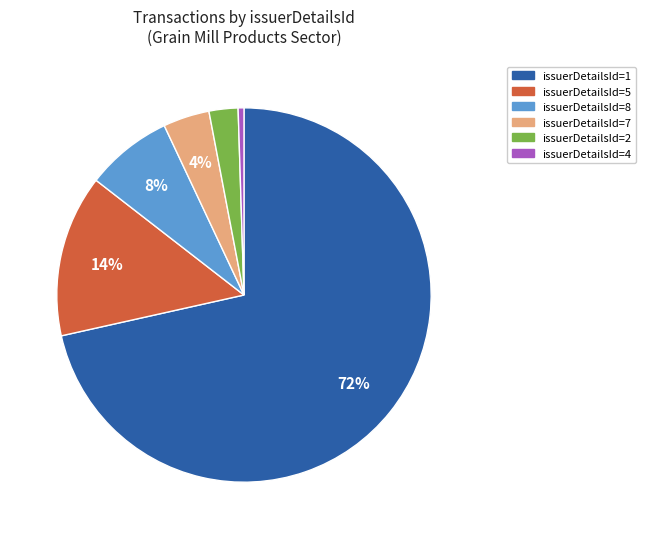

True or false: issuerDetailsId=2 accounts for 2% of the total.

True